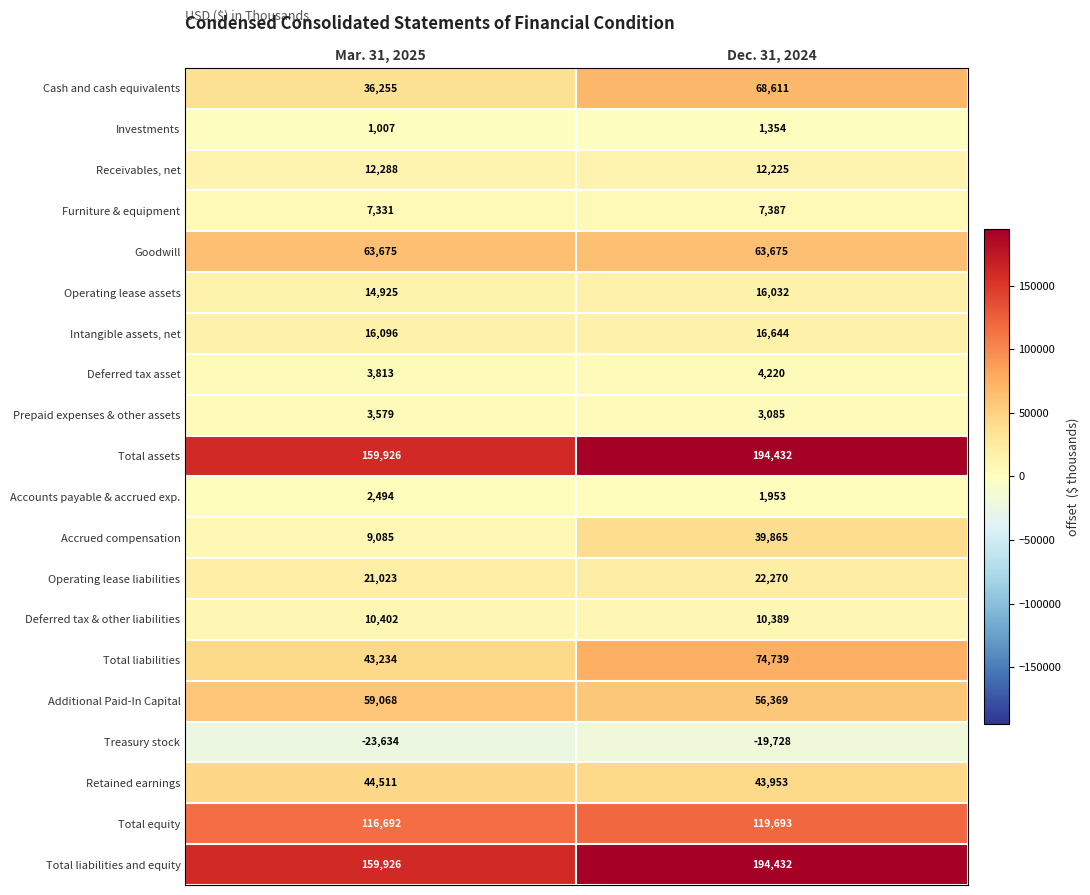

The value of Furniture & equipment at Dec. 31, 2024 is 3564. True or false?

False